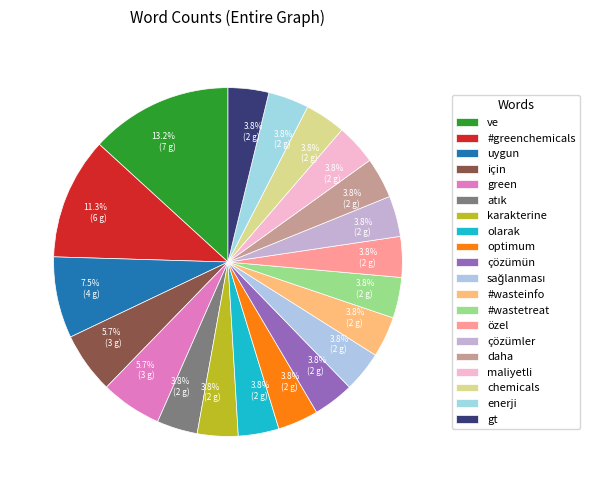

Is green the majority of the pie?

No